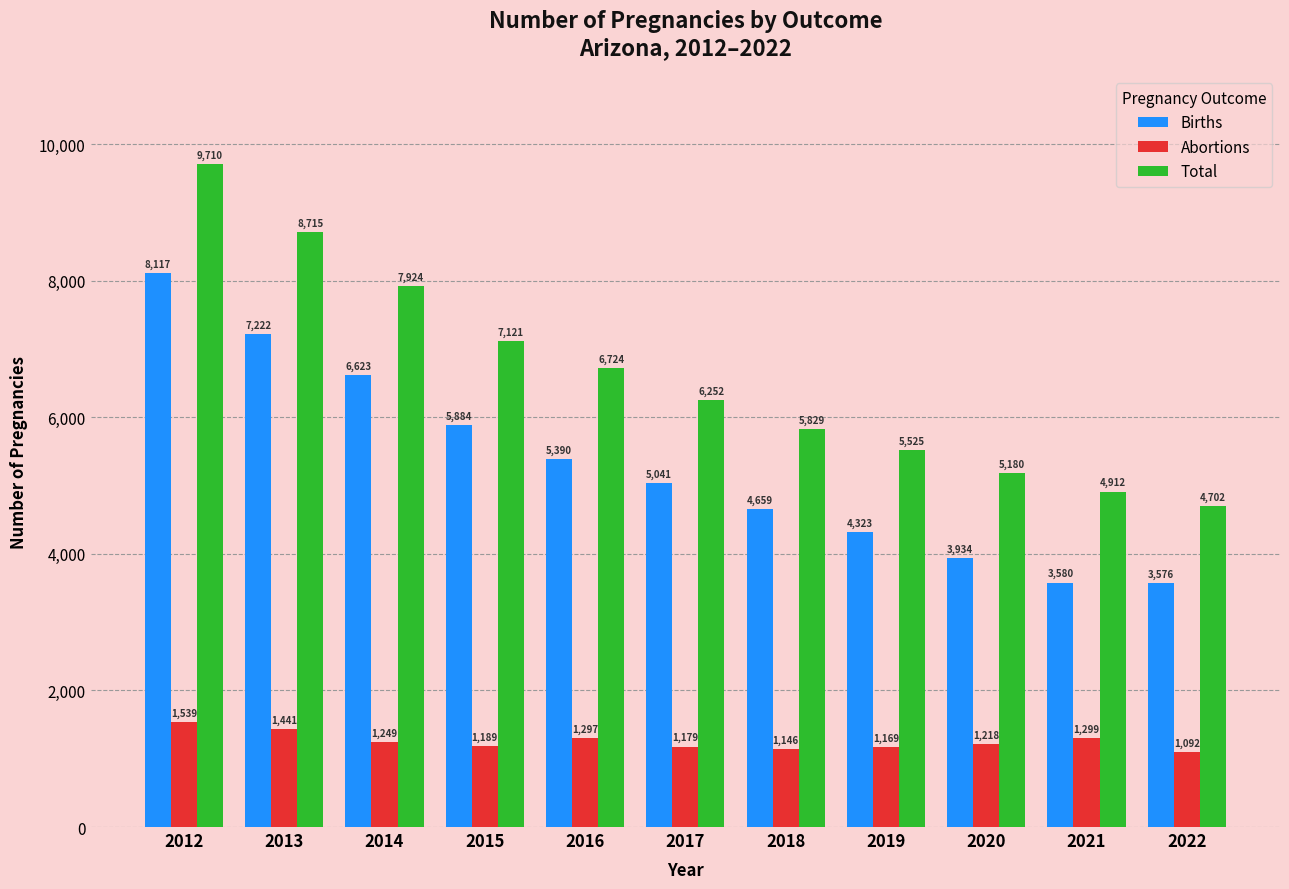

At 2017, list the series in order from smallest to largest.

Abortions, Births, Total